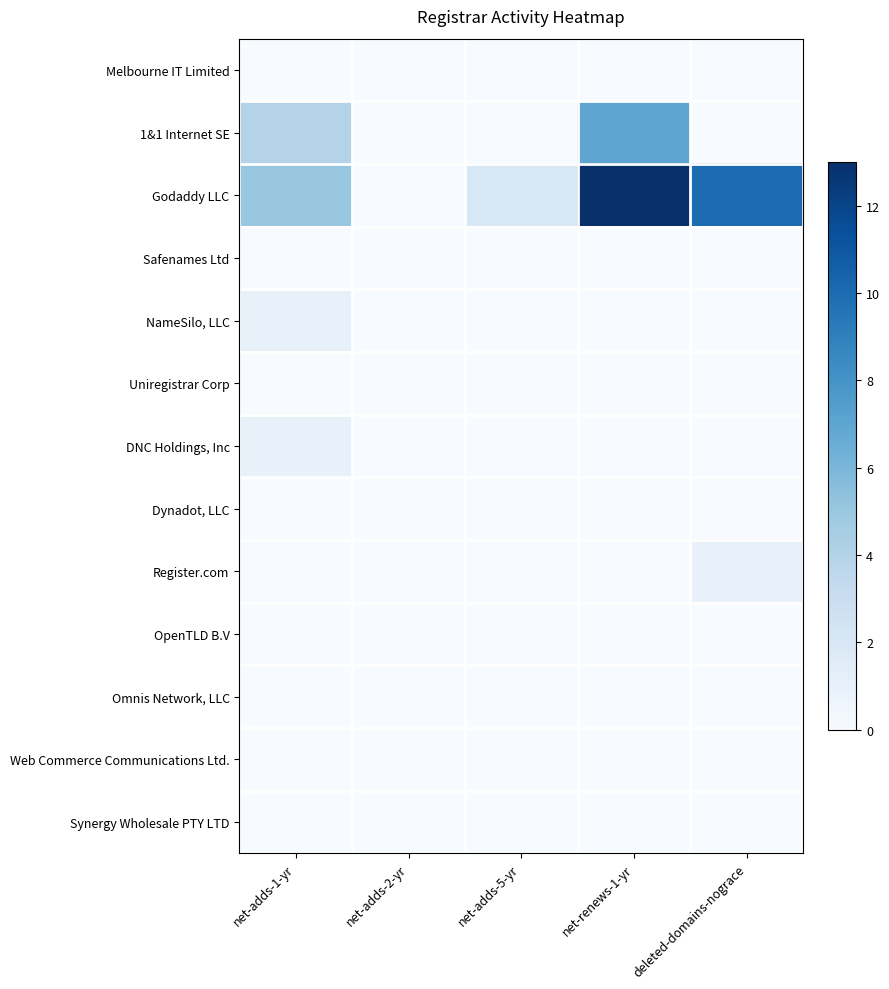

Which series has the largest total across all categories?

Godaddy LLC